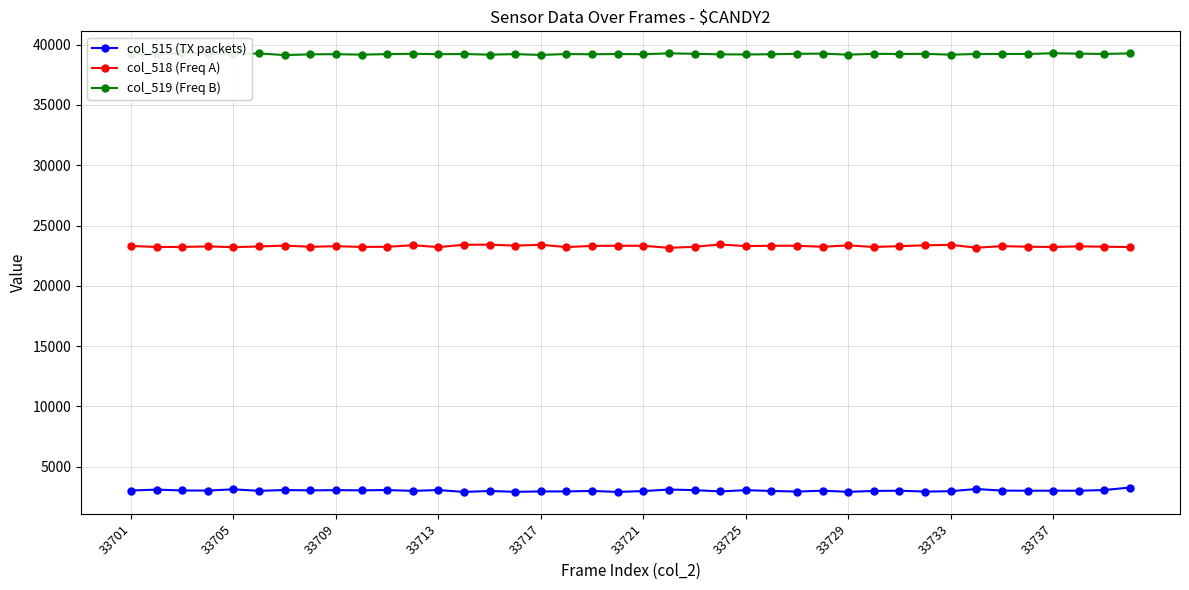

What is the average value of the col_519 (Freq B) series?

39210